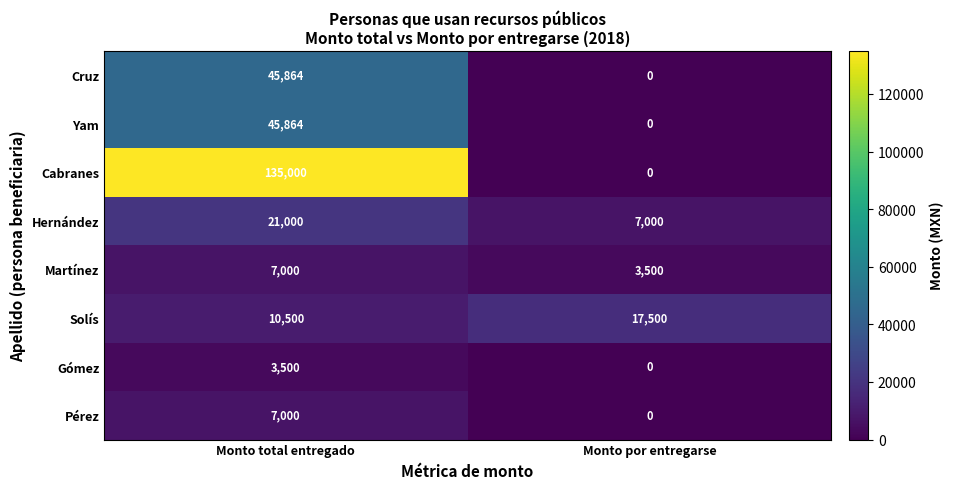

At which category is the sum across all series the highest?

Monto total entregado